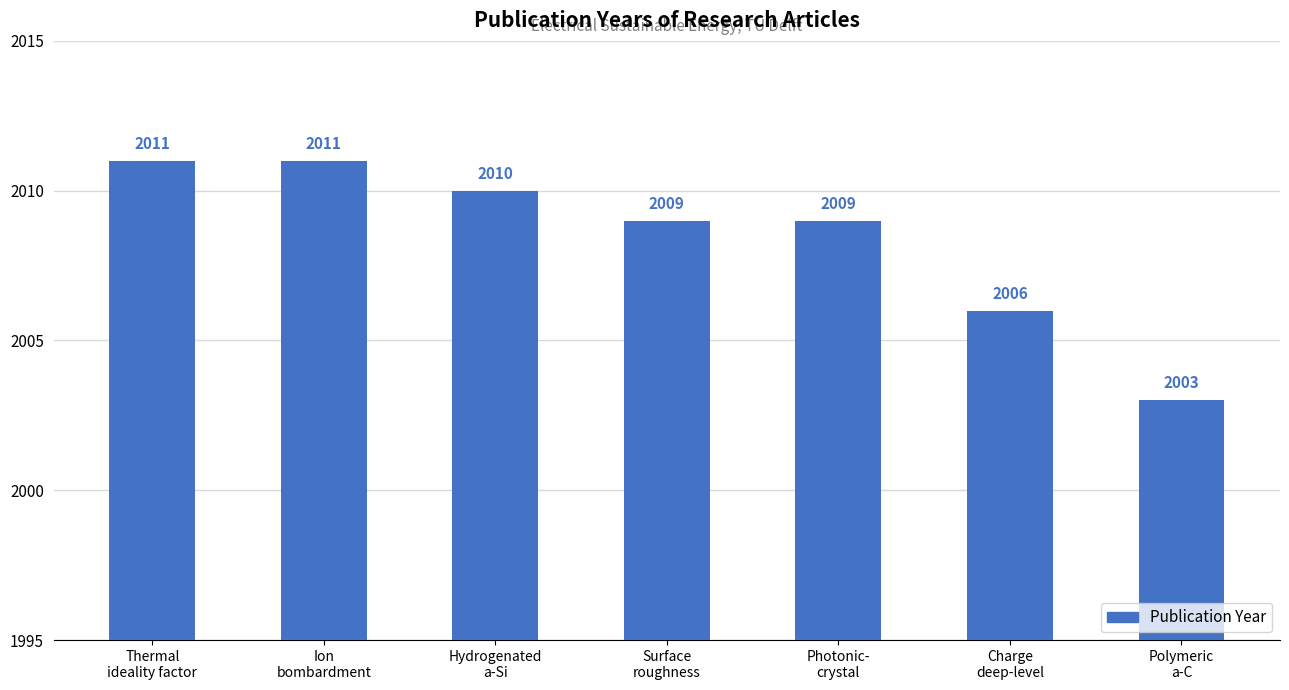

Reading left to right, what are all the values shown in this chart?

2011	2011	2010	2009	2009	2006	2003